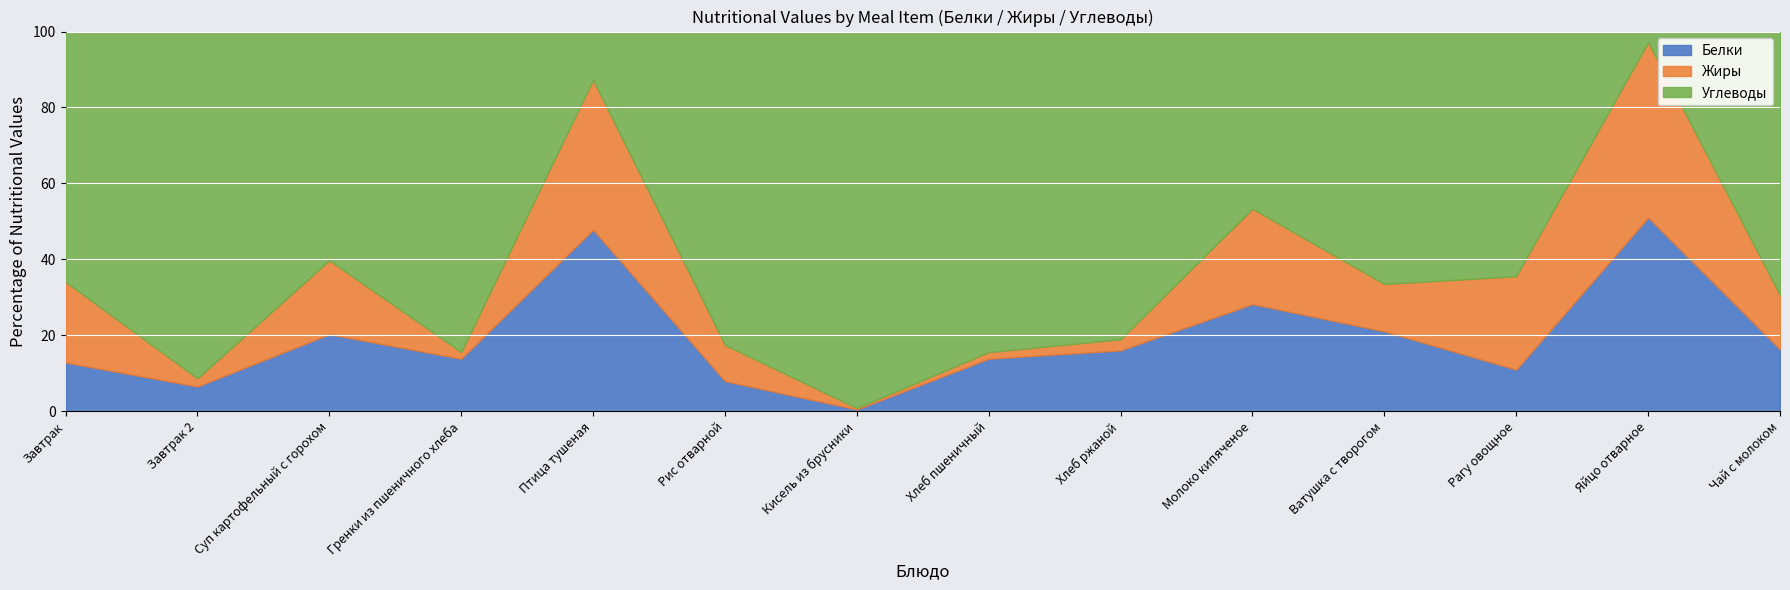

How many lines are shown in the chart?

3